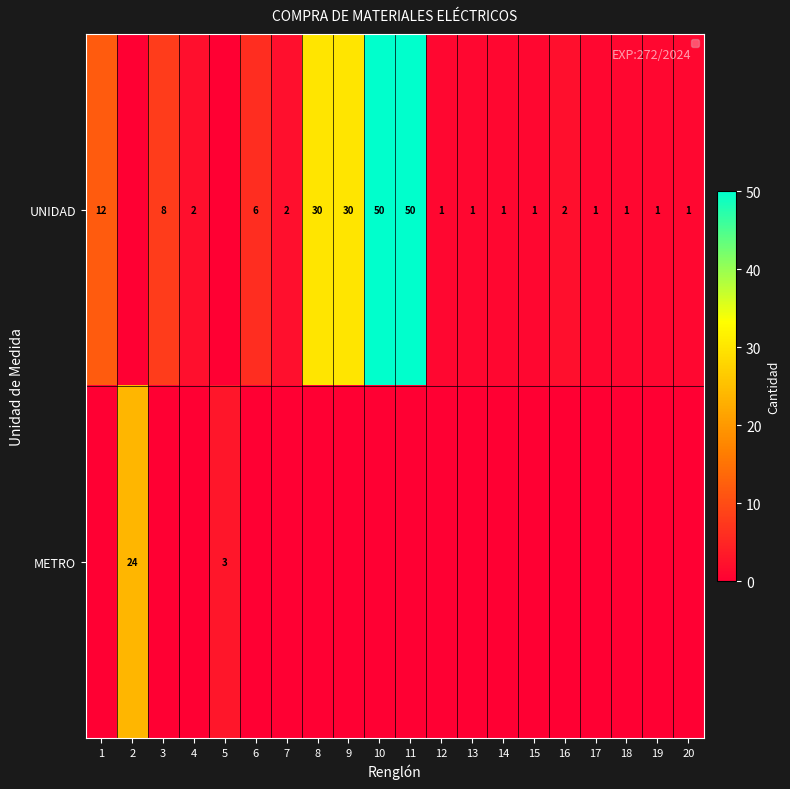

What is the spread (max minus min) of values at 15?

1